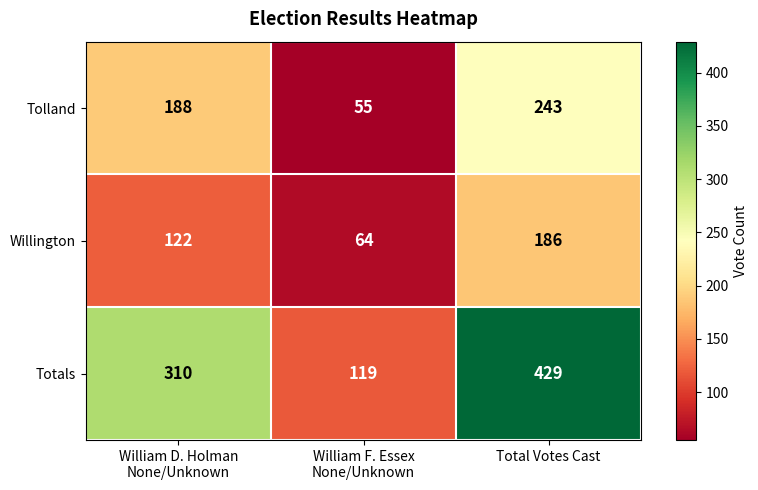

Rank the series by their maximum value, from lowest to highest.

Willington, Tolland, Totals